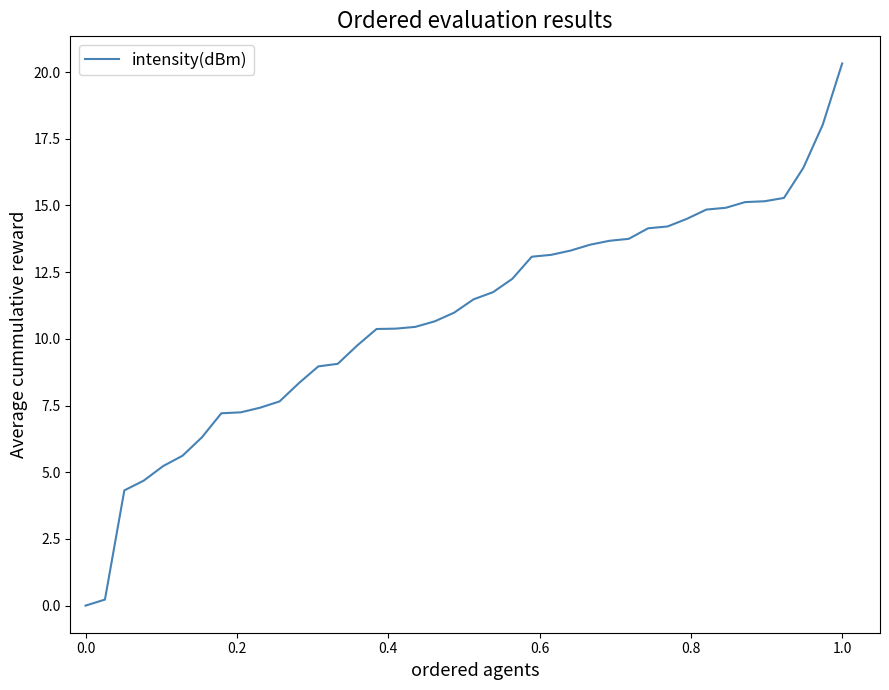

What is the maximum value shown in the chart?

20.3